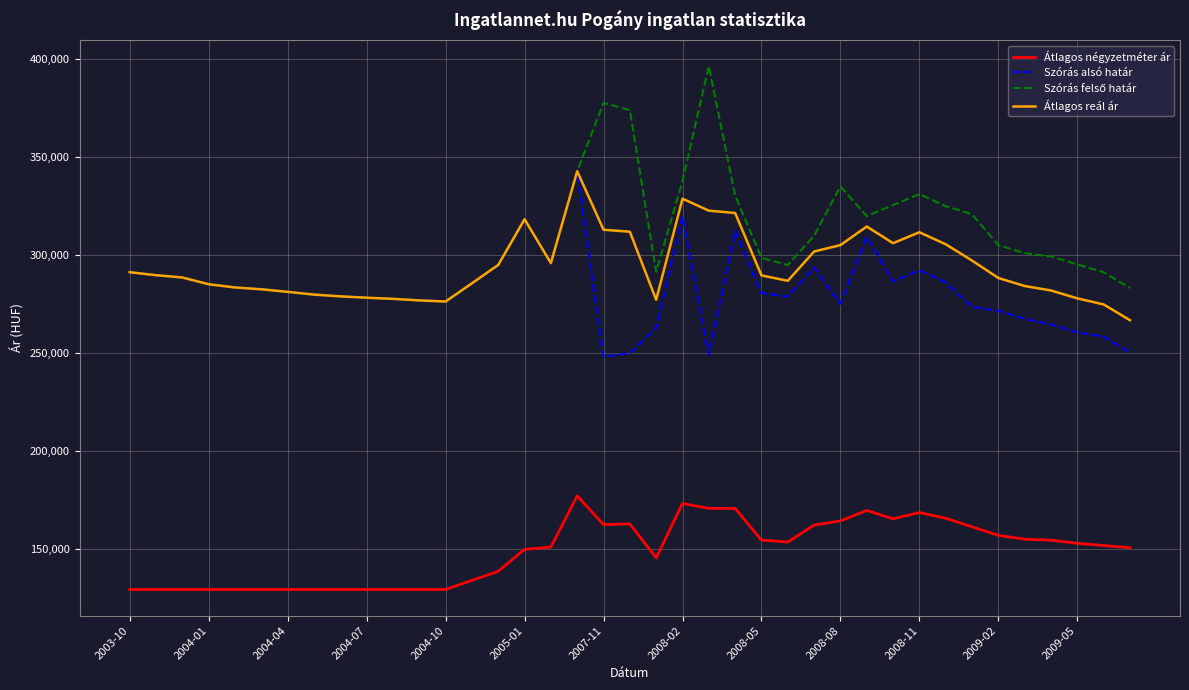

What is the lowest value of the Szórás alsó határ series?

248114